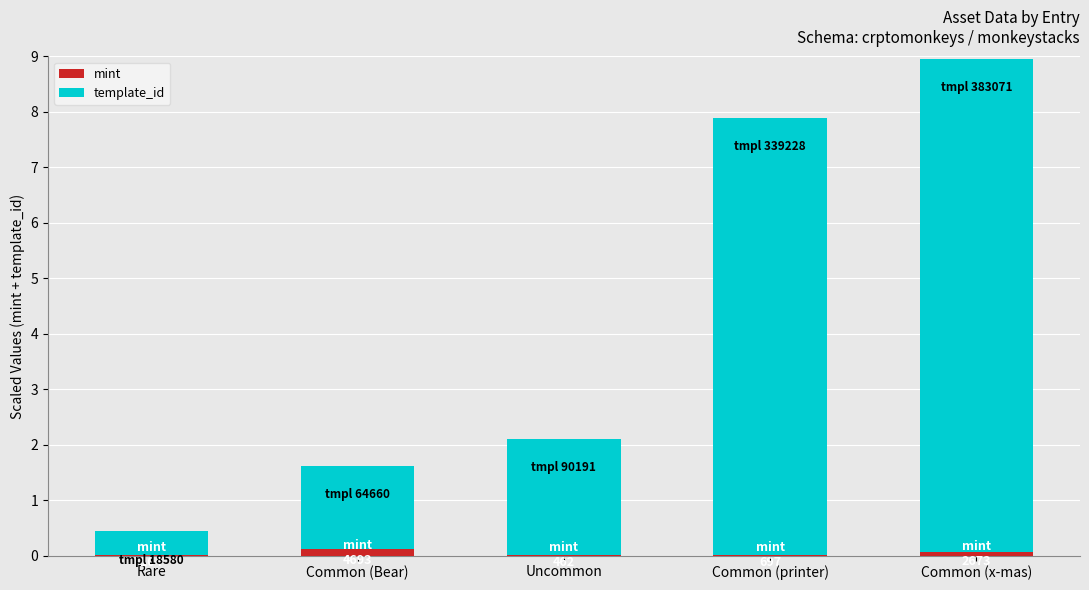

True or false: mint has a value of 0.0 at Common (printer).

True